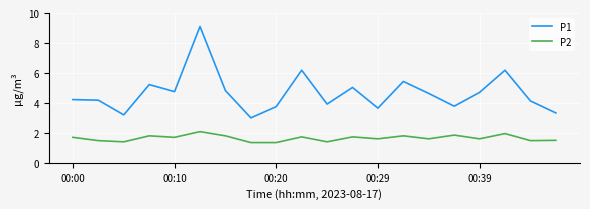

What is the difference between the maximum and minimum values in the P2 series?

0.7